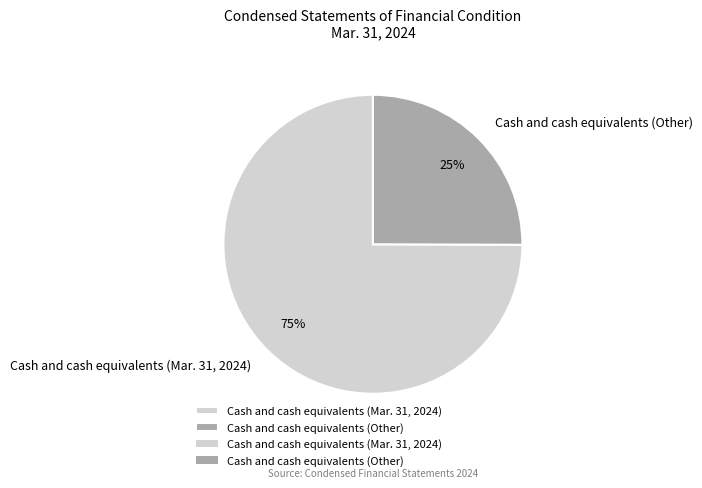

How many segments does this pie chart have?

2